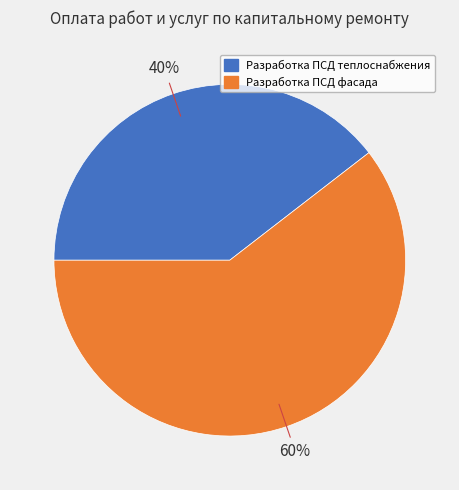

Rank the categories by value from highest to lowest.

Разработка ПСД фасада, Разработка ПСД теплоснабжения